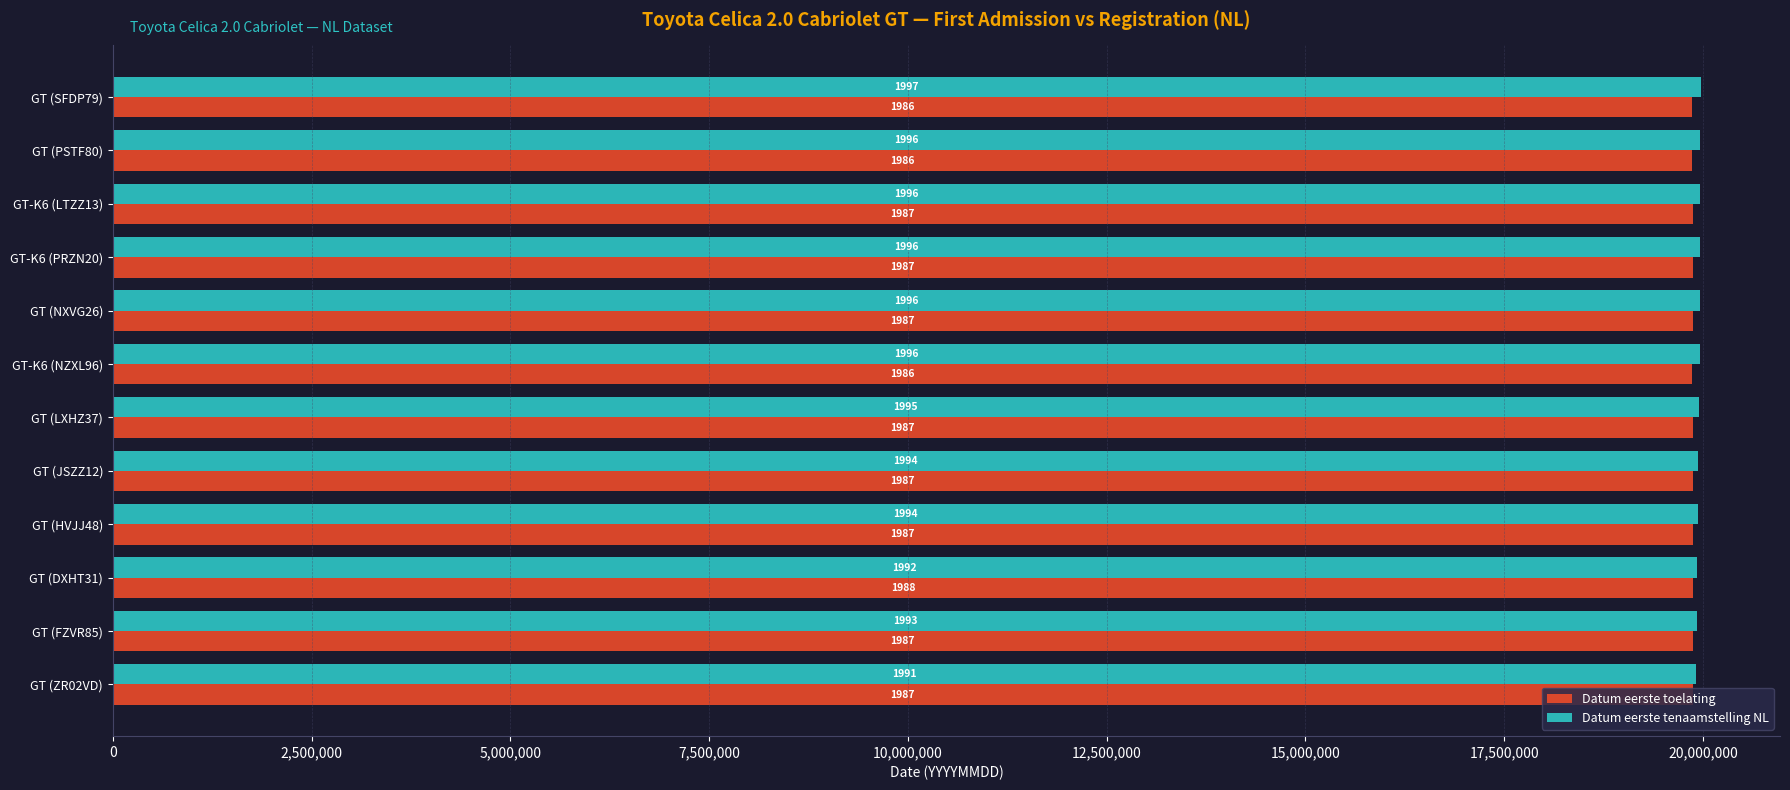

Which series has the largest range (max minus min)?

Datum eerste tenaamstelling NL